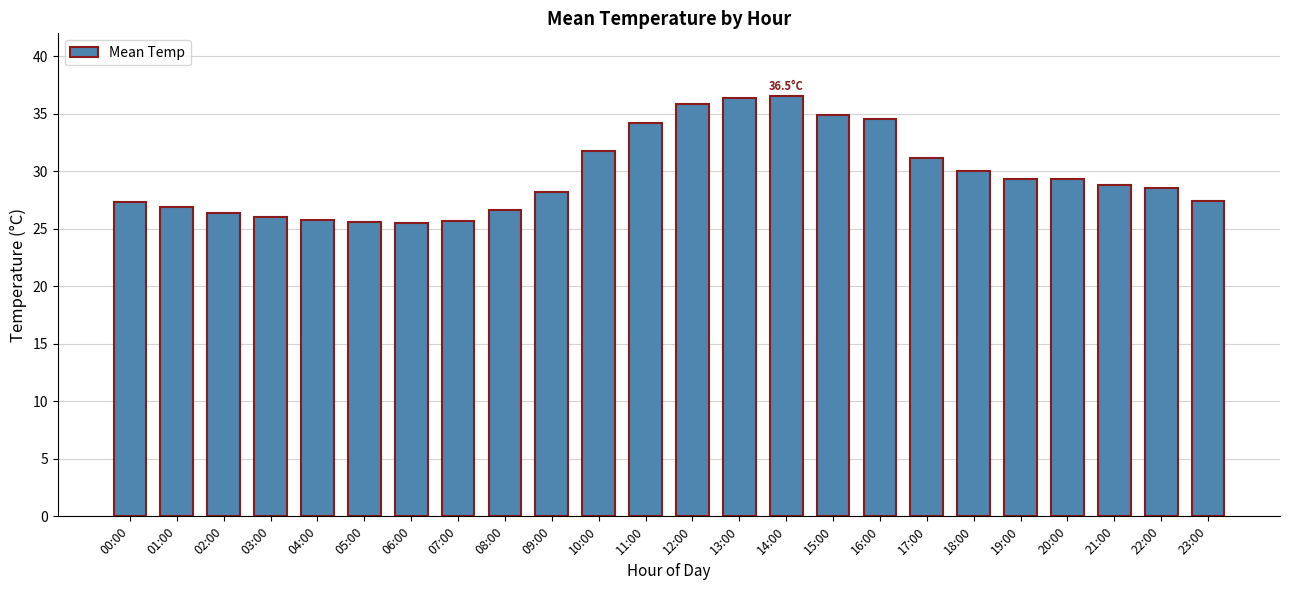

What is the maximum value shown in the chart?

36.5